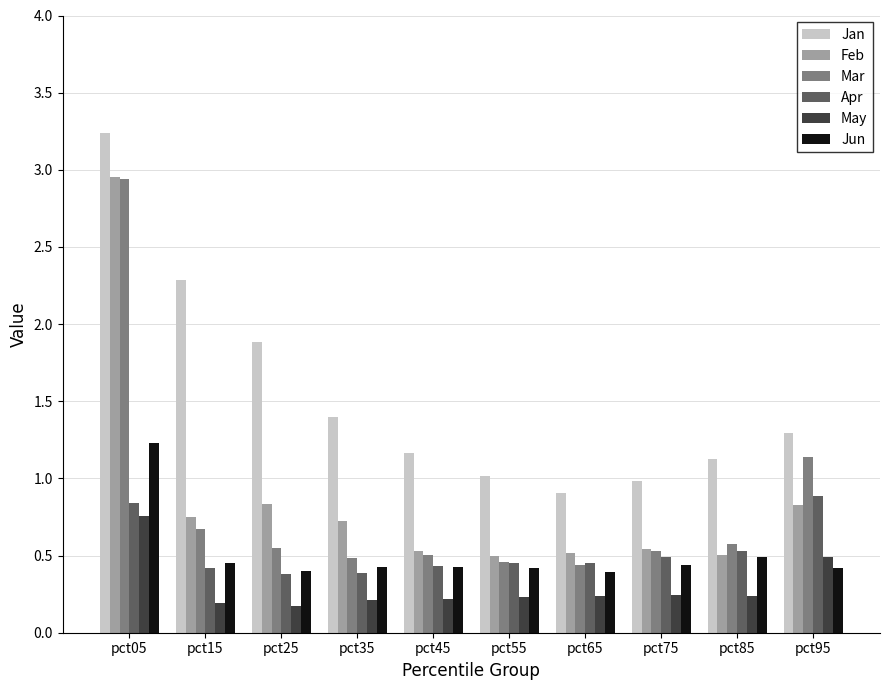

Which series changed the most between pct35 and pct85?

Jan